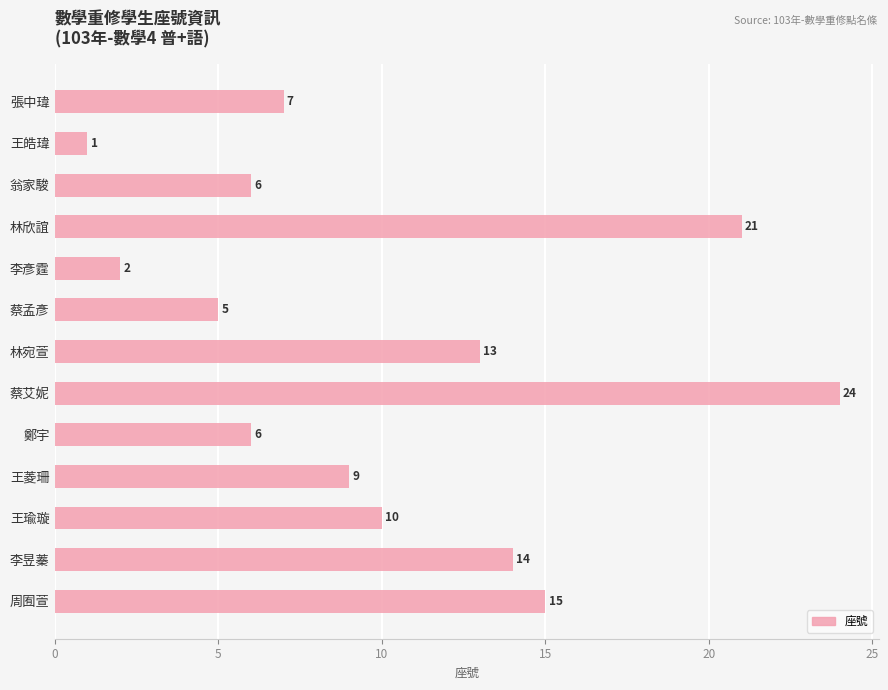

How many series are shown in this chart?

1